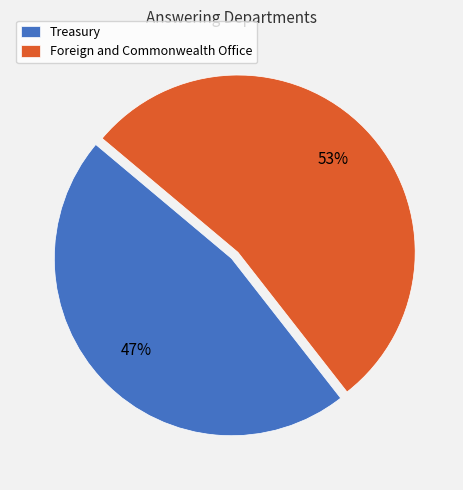

Which has a higher value, Treasury or Foreign and Commonwealth Office?

Foreign and Commonwealth Office